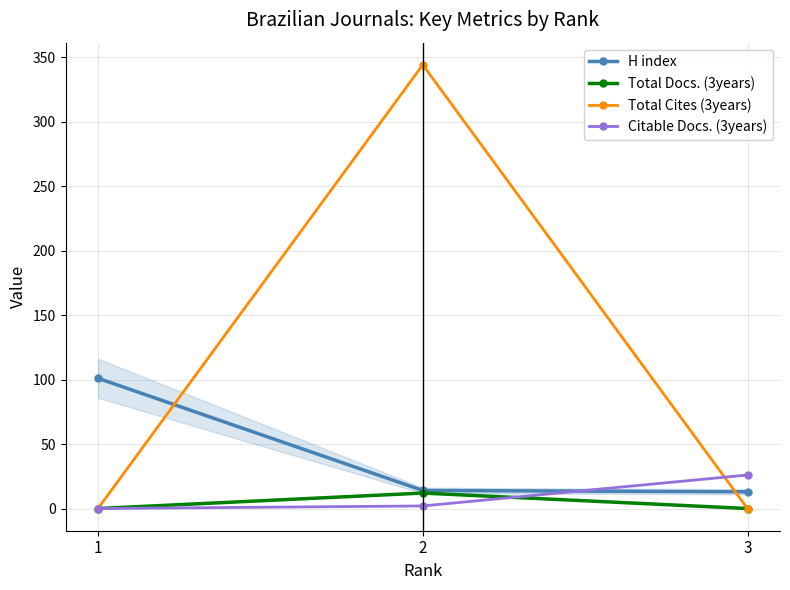

What is the value of the H index point at the 3rd from the left?

13